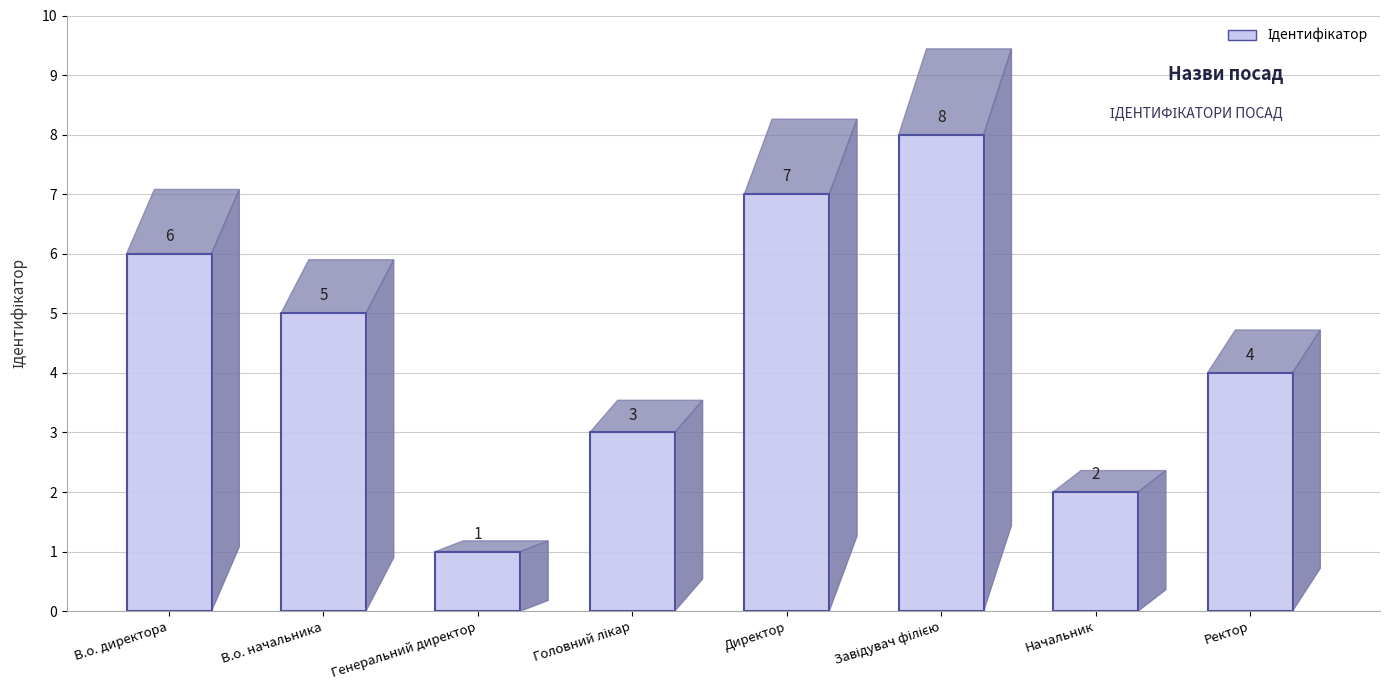

Where does the data first go above 5?

В.о. директора